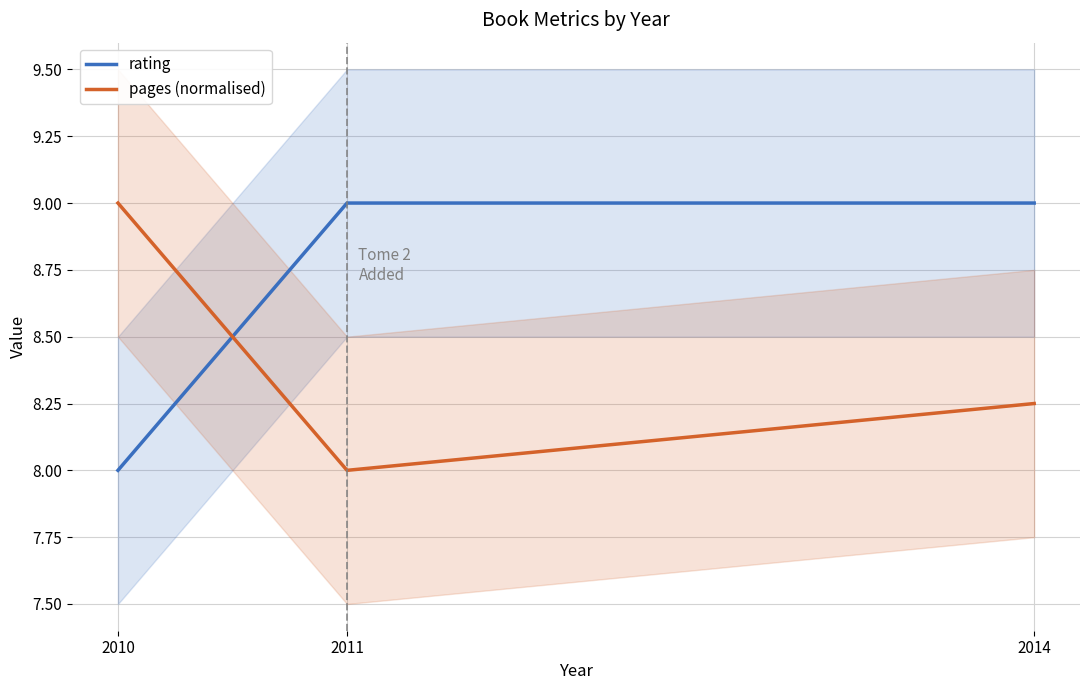

Reading left to right, list all the values displayed in this chart.

rating: 8.0	9.0	9.0
pages (normalised): 9.0	8.0	8.2